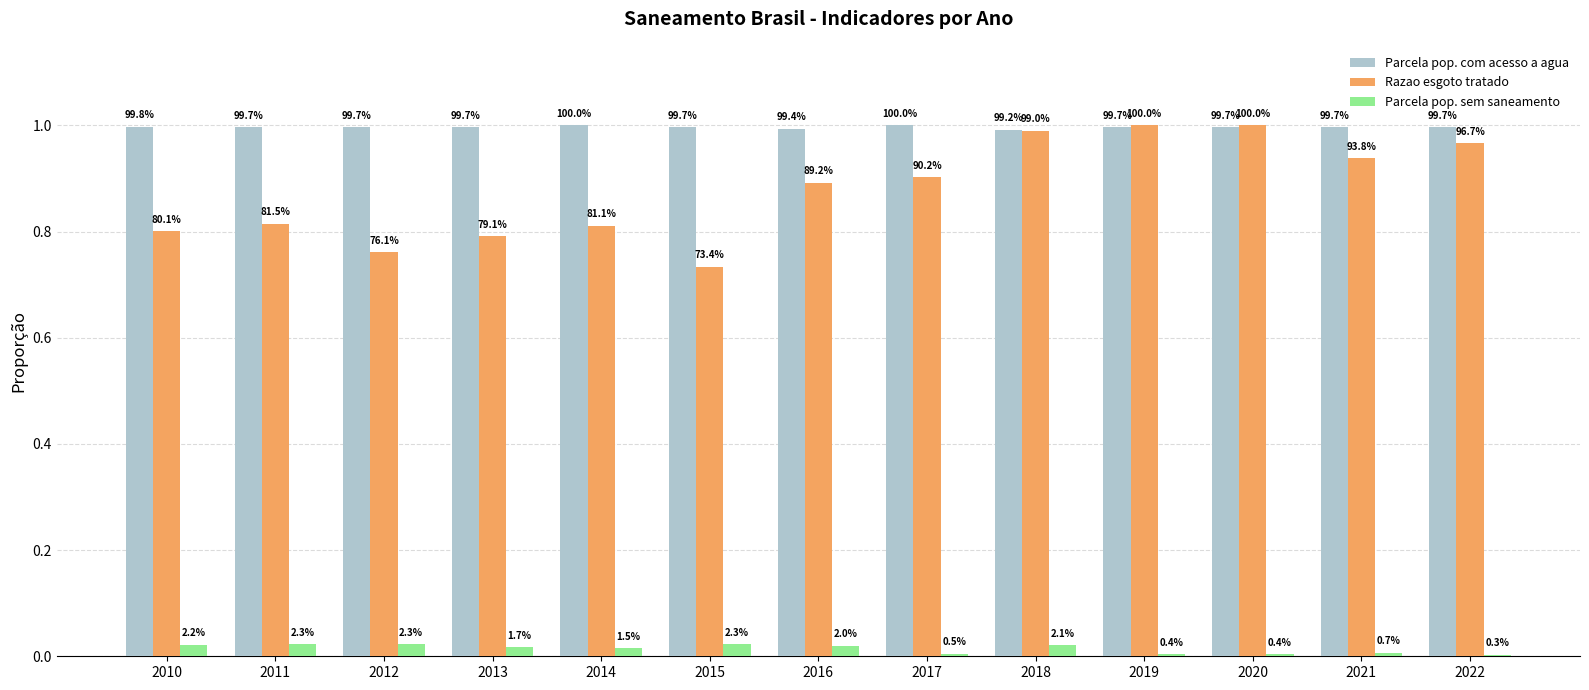

Rank the series by their maximum value, from highest to lowest.

Parcela pop. com acesso a agua, Razao esgoto tratado, Parcela pop. sem saneamento